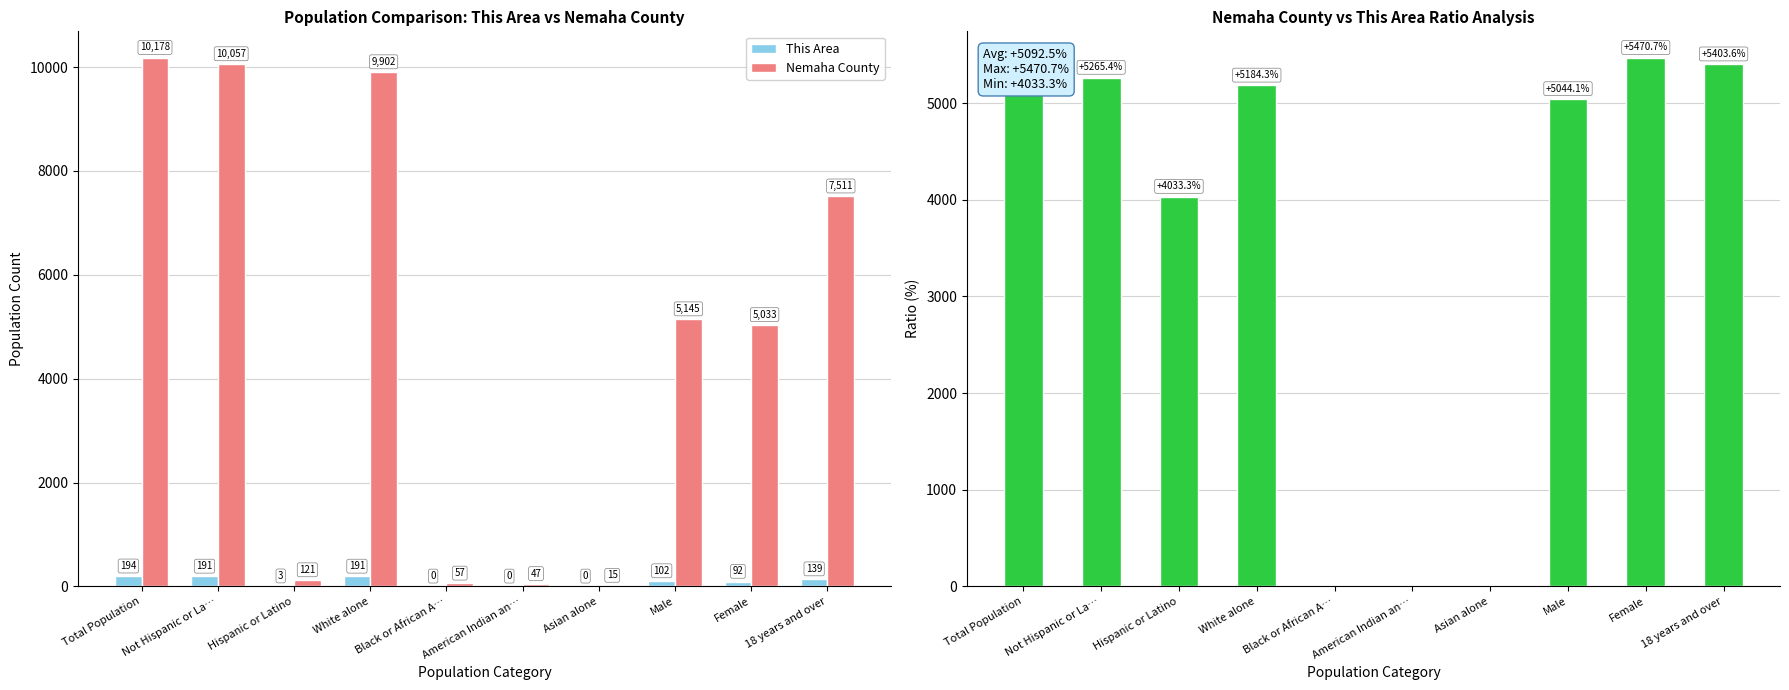

Which series has the widest spread of values?

Nemaha County